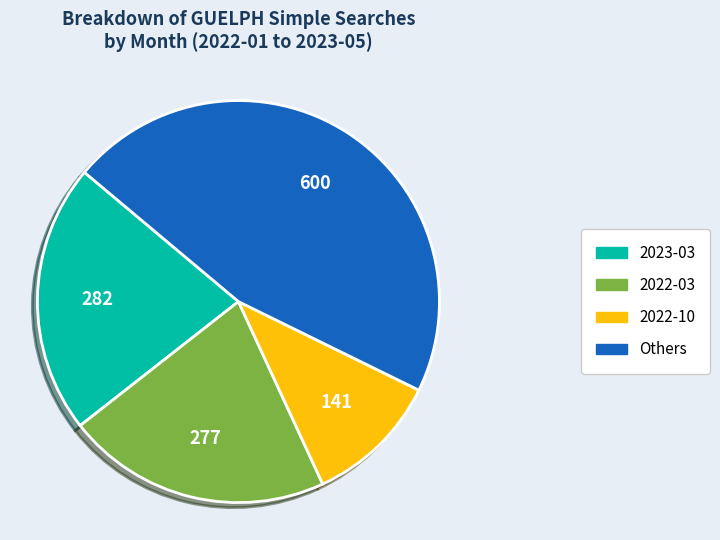

Which slice is the largest?

Others